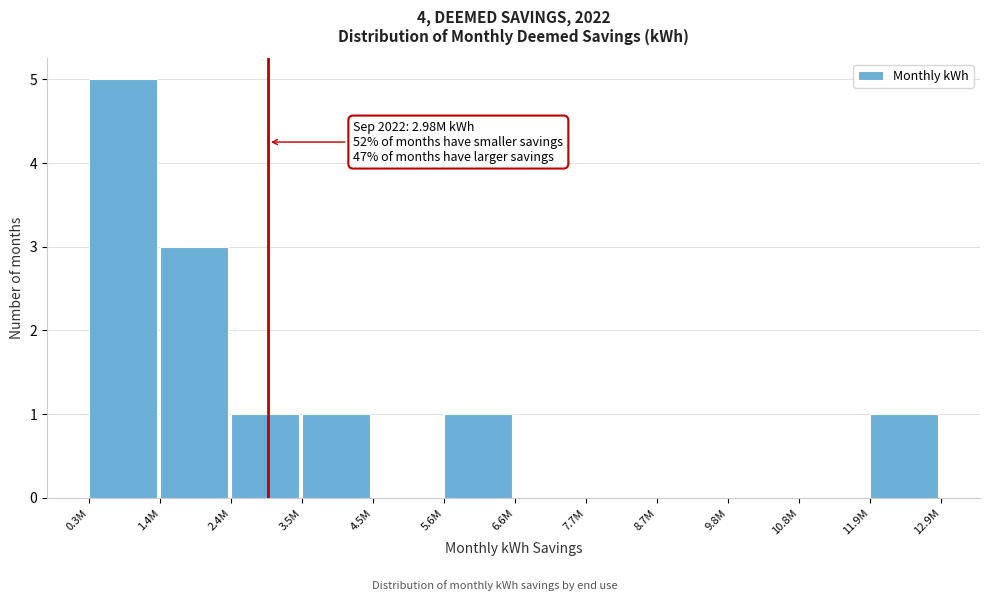

Reading right to left, list all the values displayed in this chart.

11.9M=1	10.8M=0	9.8M=0	8.7M=0	7.7M=0	6.6M=0	5.6M=1	4.5M=0	3.5M=1	2.4M=1	1.4M=3	0.3M=5